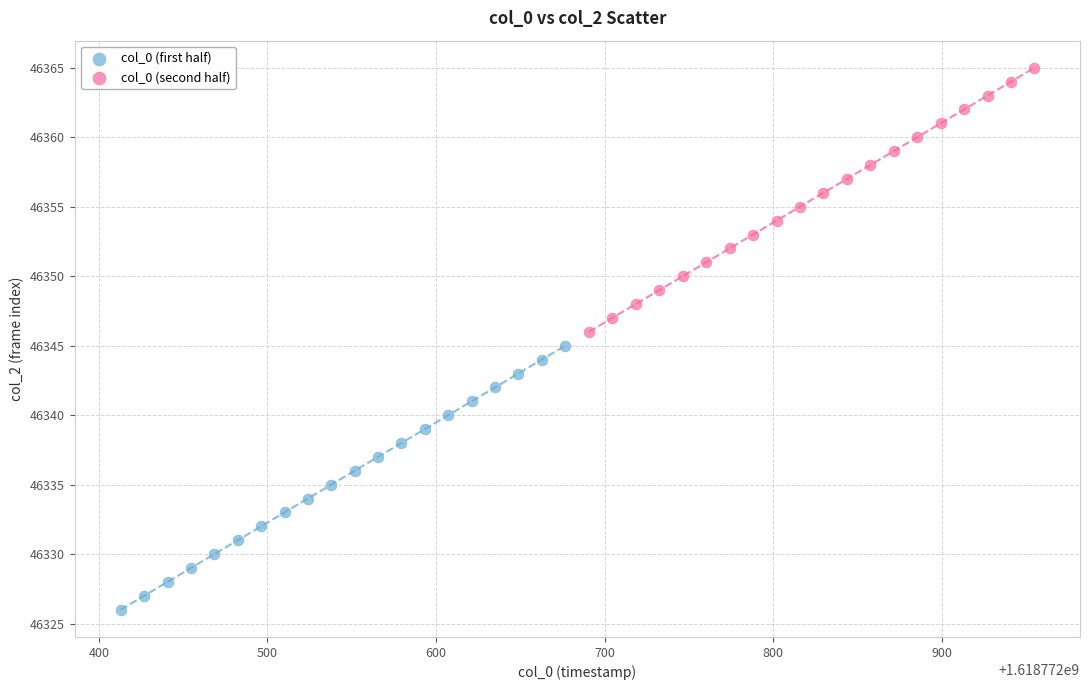

Which series contains the lowest Y value?

col_0 (first half)